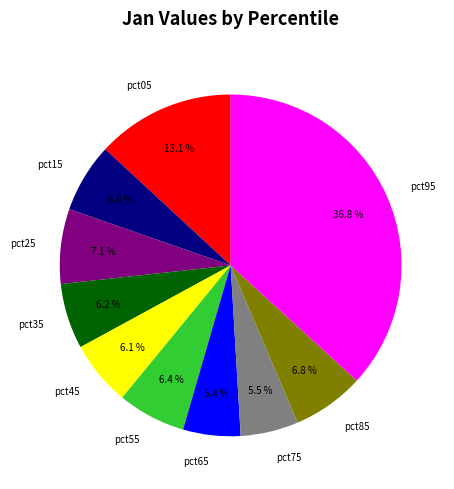

To the nearest percent, what is the average slice percentage?

10%